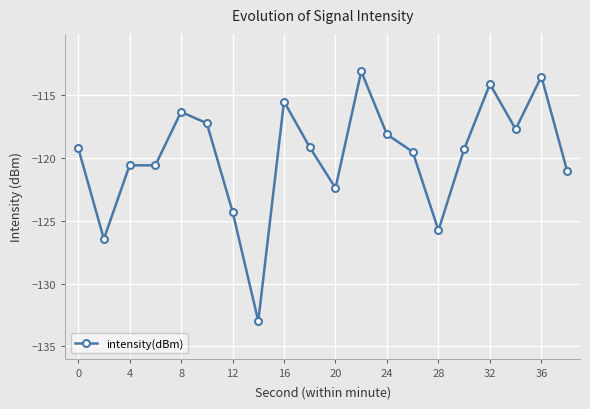

What is the difference between the maximum and minimum values?

19.9